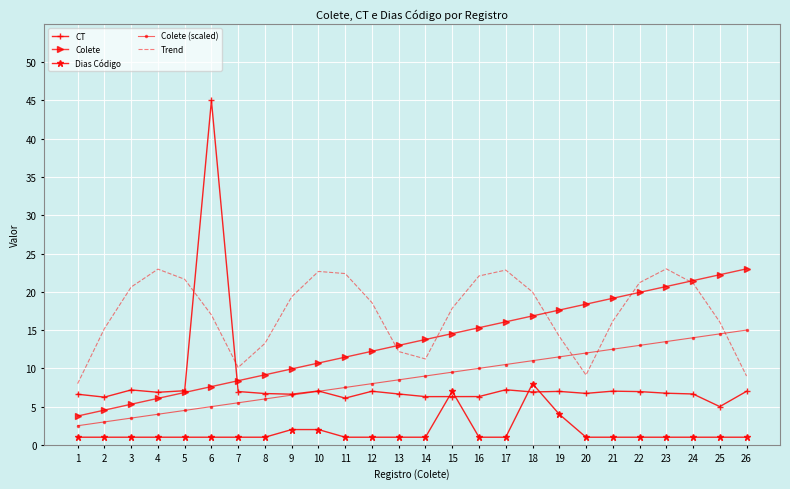

Which category has the lowest value in the CT series?

25